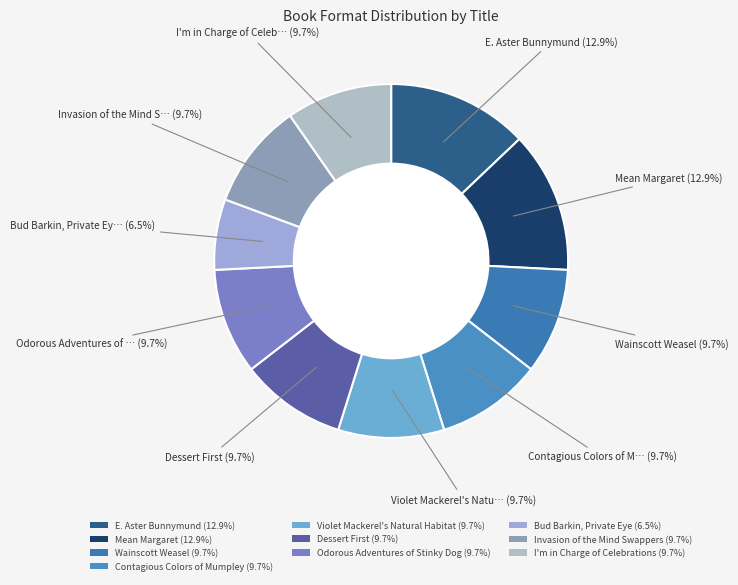

How many segments does this pie chart have?

10